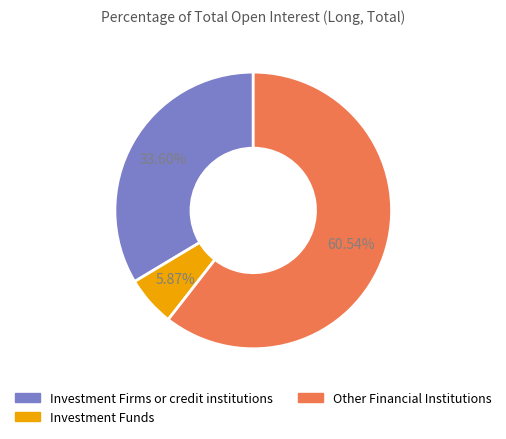

Does any single category account for the majority?

Yes